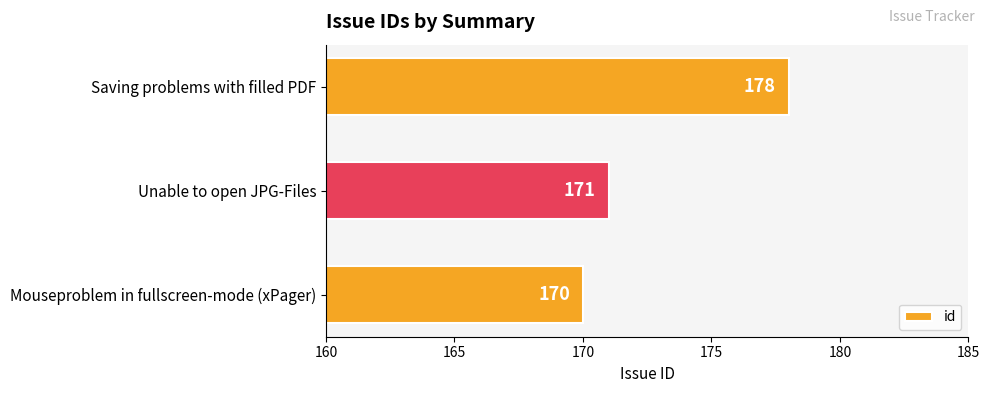

The chart shows a value of 103 at Saving problems with filled PDF. True or false?

False